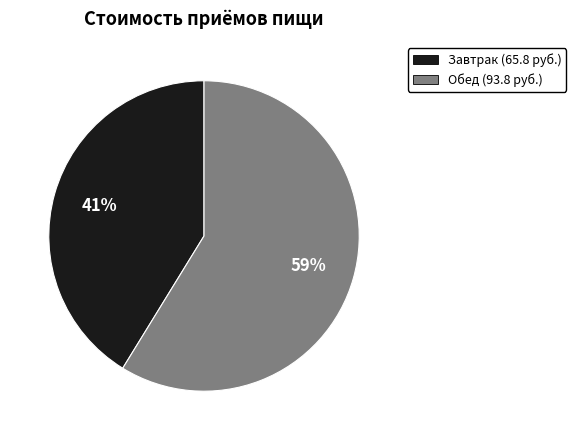

Which category has the smallest portion of the pie?

Завтрак